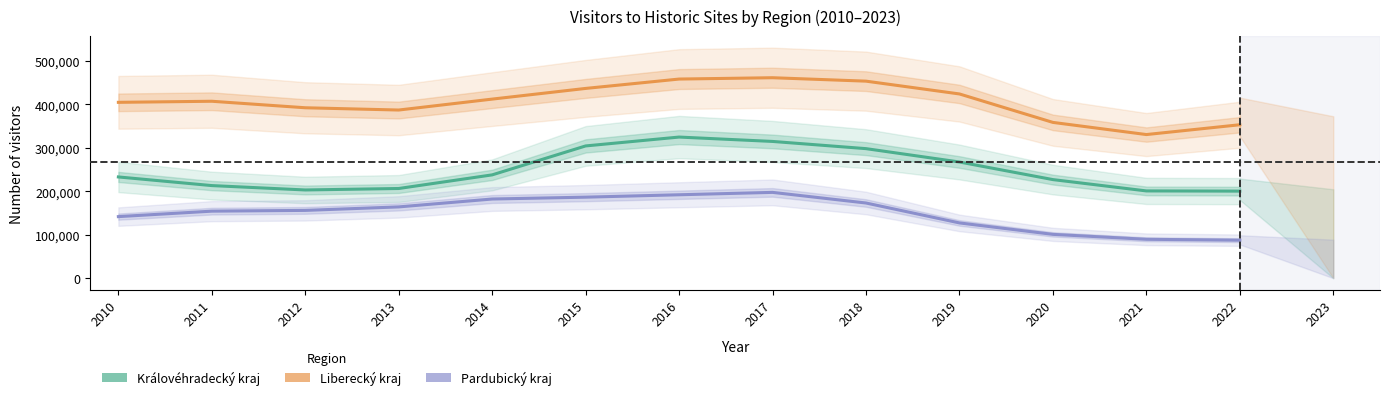

What is the average value of the Královéhradecký kraj series?

248553.8